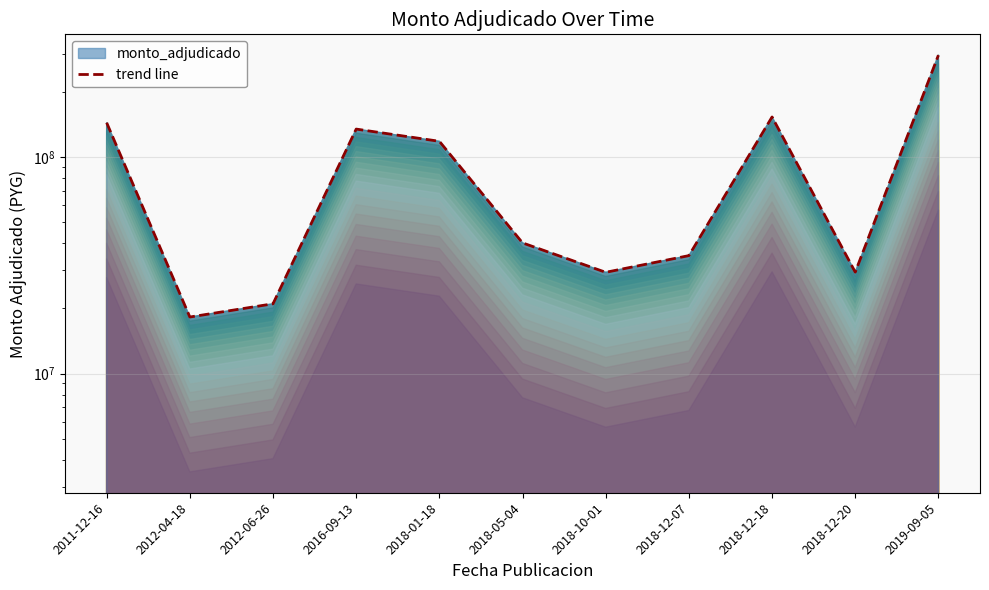

Reading right to left, list all the values displayed in this chart.

2019-09-05=295698000	2018-12-20=29401000	2018-12-18=153223000	2018-12-07=35055000	2018-10-01=29352000	2018-05-04=40135100	2018-01-18=118272900	2016-09-13=134703800	2012-06-26=21000000	2012-04-18=18240000	2011-12-16=144116000